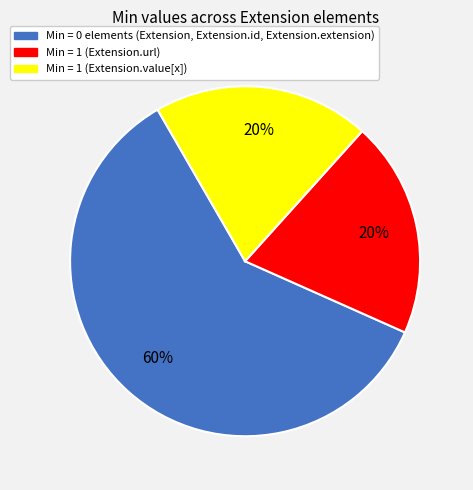

Count the number of slices in the pie.

3